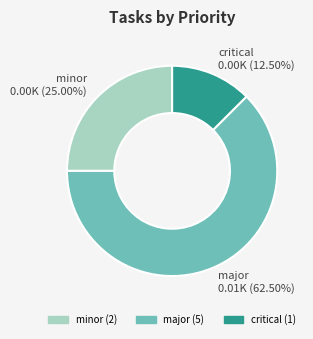

Is it true that minor is 14% of the pie?

False